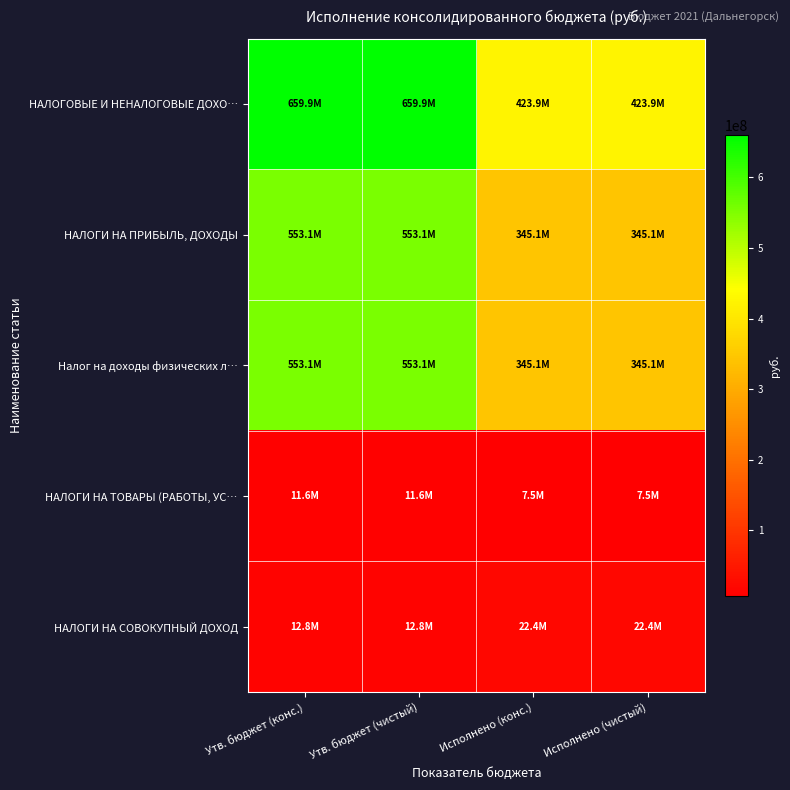

Which has a higher value, Утв. бюджет (конс.) or Утв. бюджет (чистый)?

Утв. бюджет (конс.)